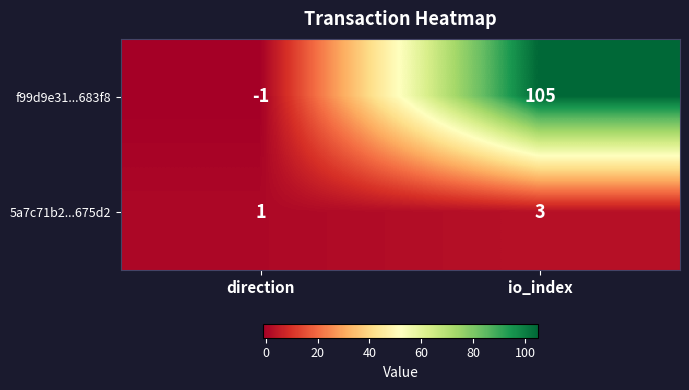

True or false: 5a7c71b2...675d2 has a value of 1 at direction.

True